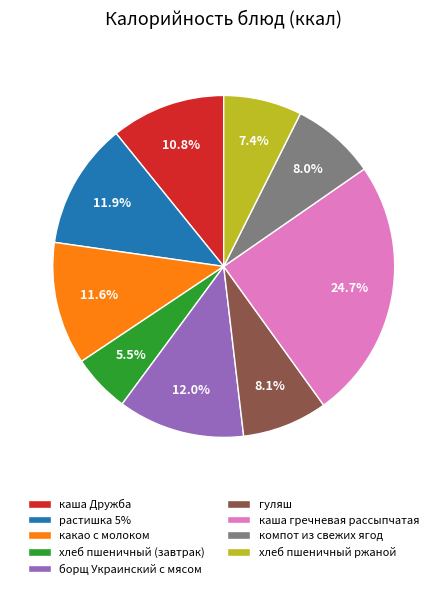

Is there a majority slice in this chart?

No